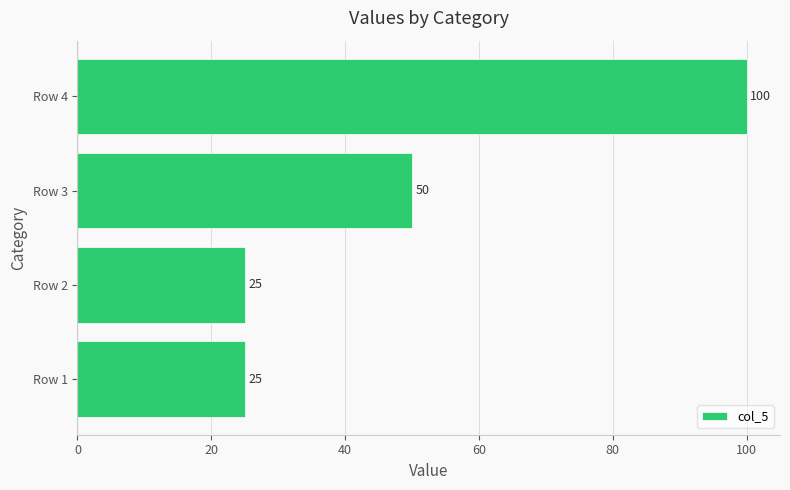

The value at Row 2 is 7. True or false?

False